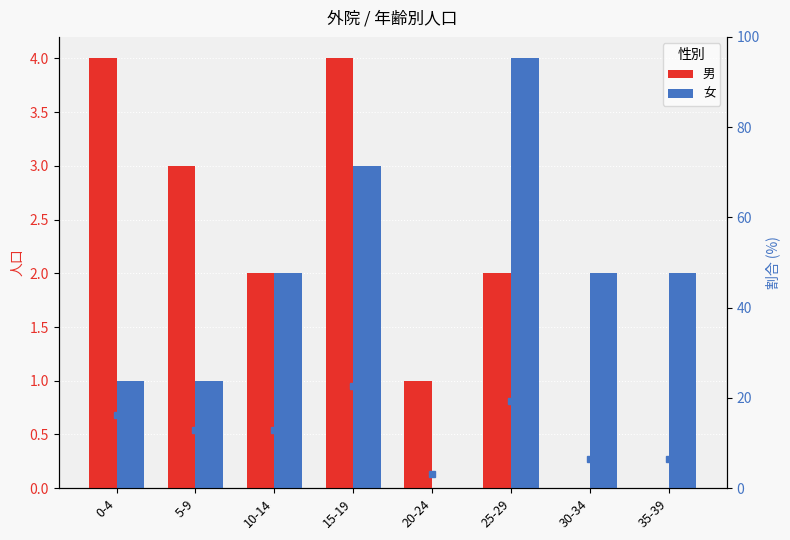

At which label is 男 closest to 2?

10-14